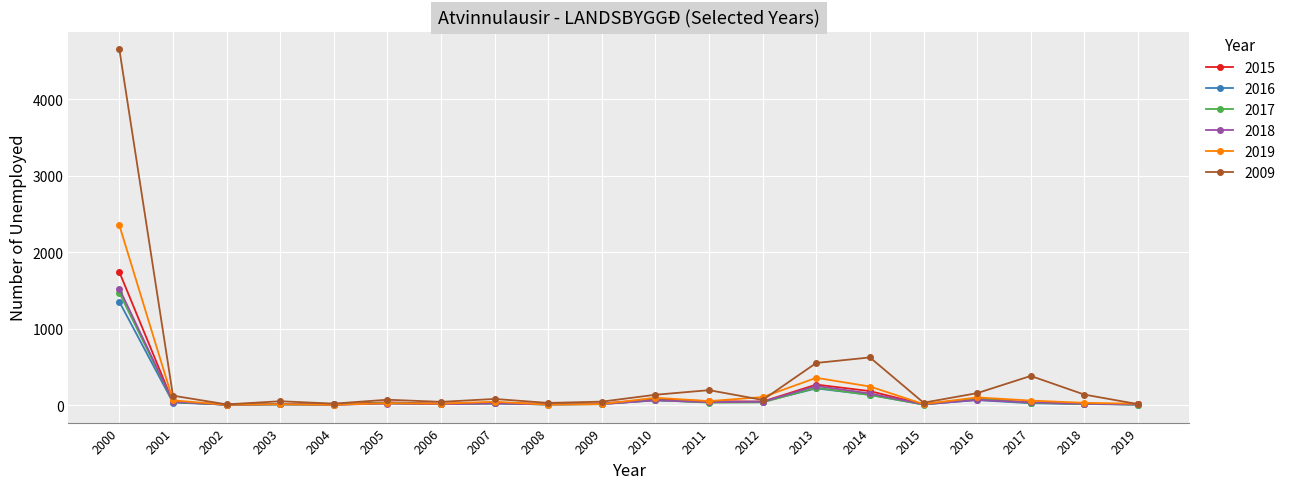

What is the maximum value shown in the chart?

4654.0